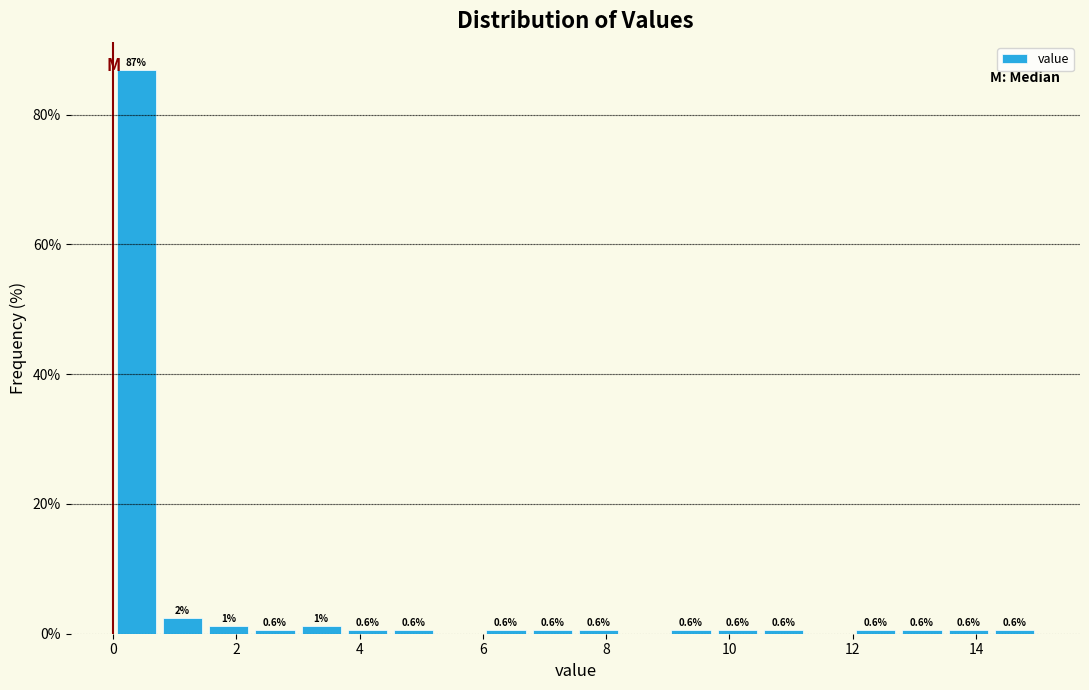

Read against the x-axis, roughly where is the centre of the tallest bar?

0.4